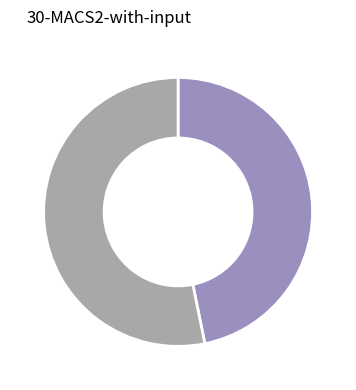

How many segments does this pie chart have?

2